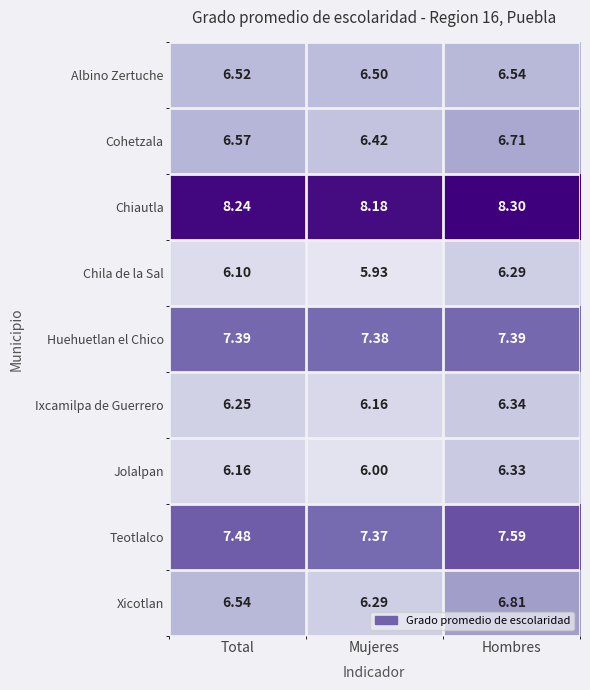

Which label corresponds to the smallest value in the chart?

Mujeres